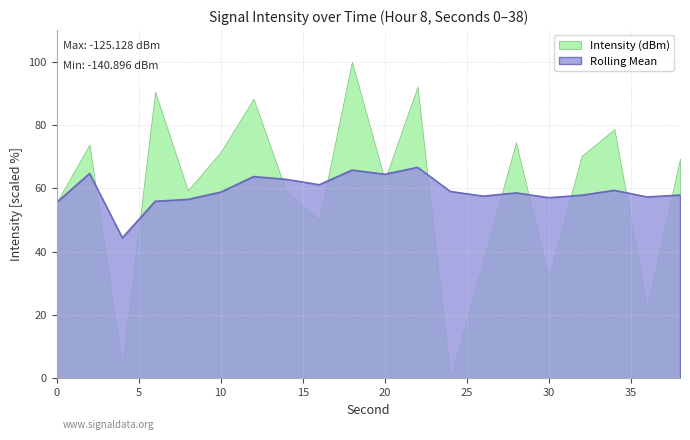

Count the number of values greater than 58.

11